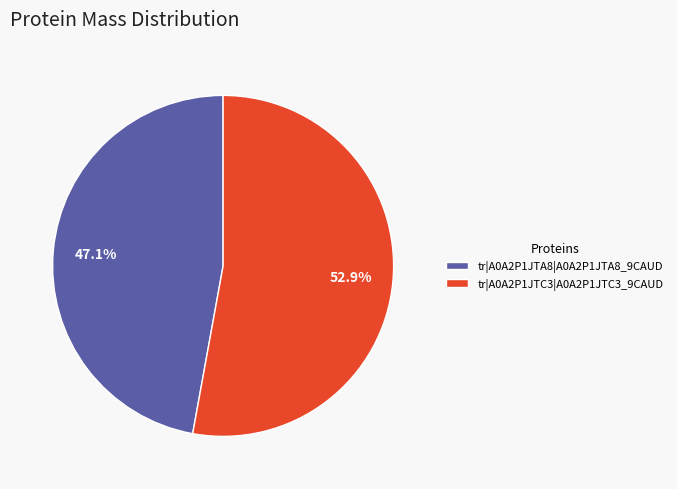

What percentage is the tr|A0A2P1JTA8|A0A2P1JTA8_9CAUD slice, to the nearest percent?

47%